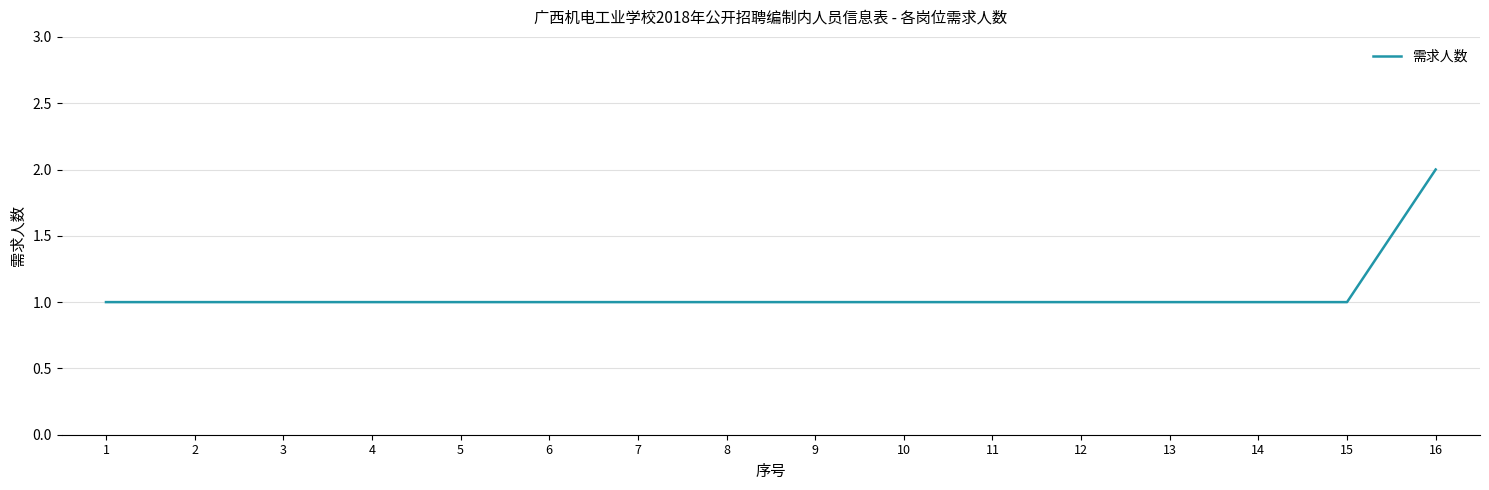

The chart shows a value of 1 at 5. True or false?

True